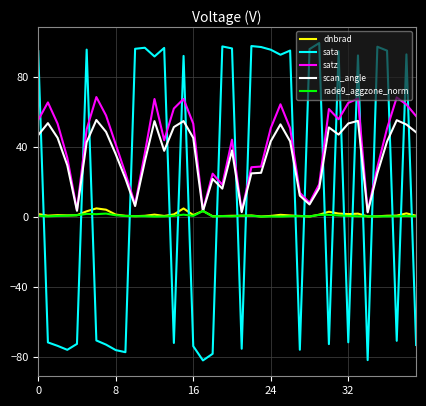

Which series has the largest range (max minus min)?

sata